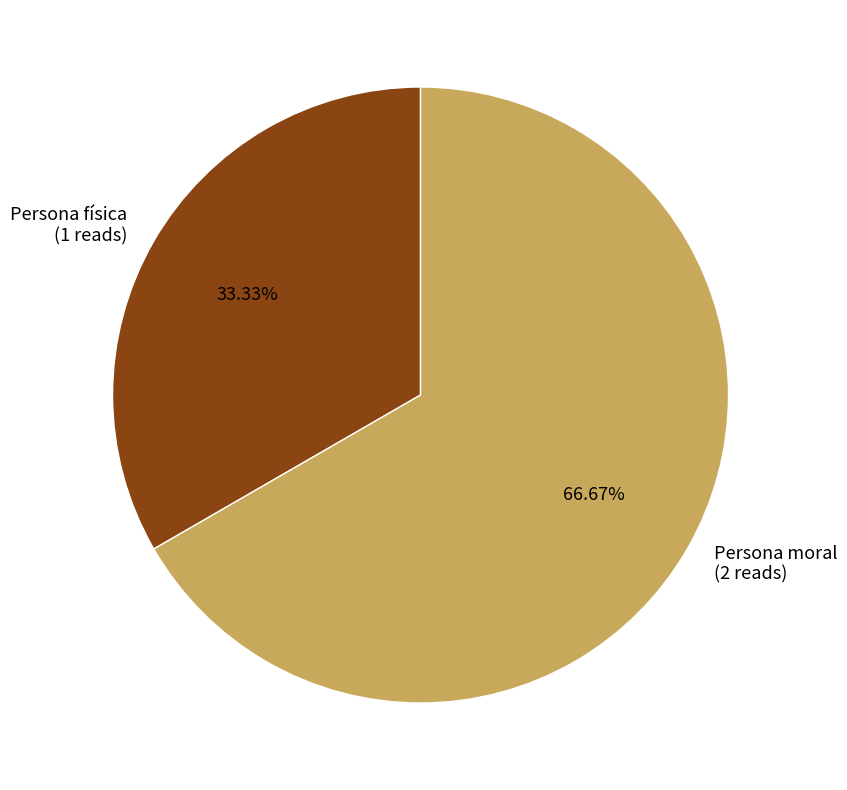

Which slice represents more than half of the pie?

Persona moral